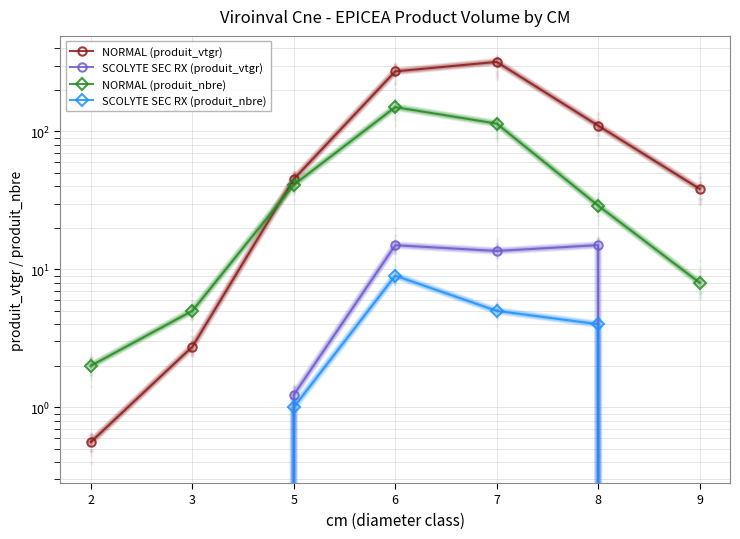

Which series contains the highest Y value?

NORMAL (produit_vtgr)